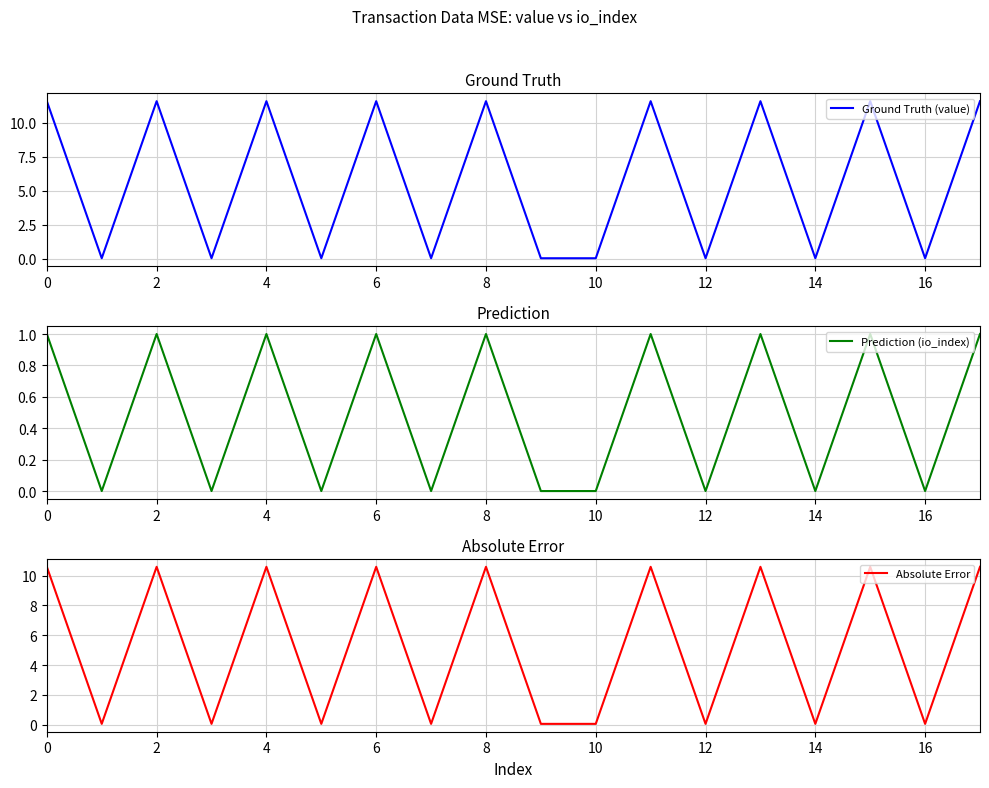

Does the chart have visible grid lines?

Yes